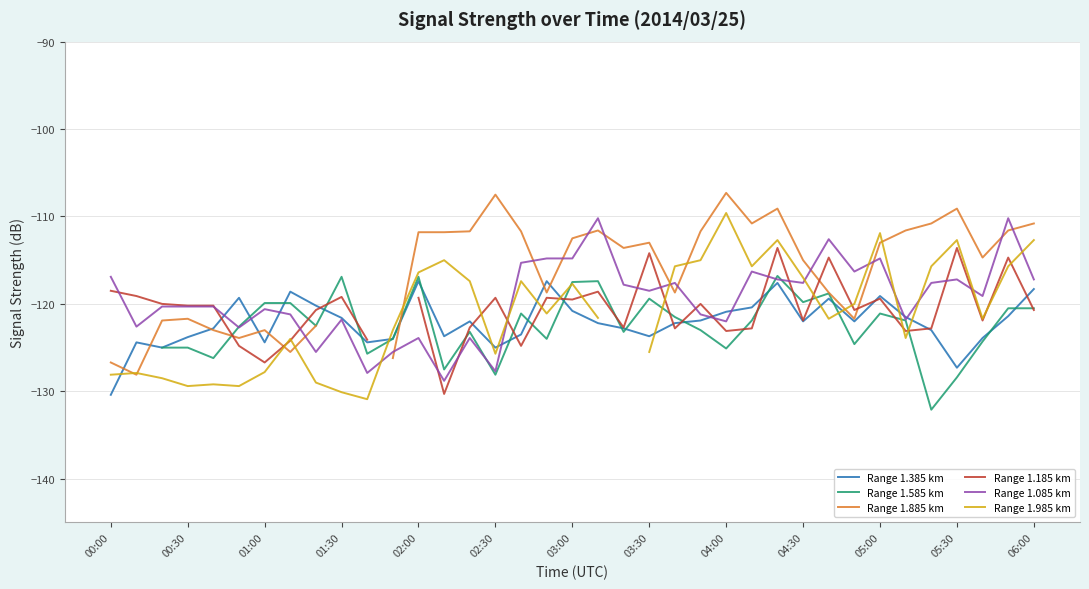

List the series in order of their peak value, lowest first.

Range 1.385 km, Range 1.585 km, Range 1.185 km, Range 1.085 km, Range 1.985 km, Range 1.885 km